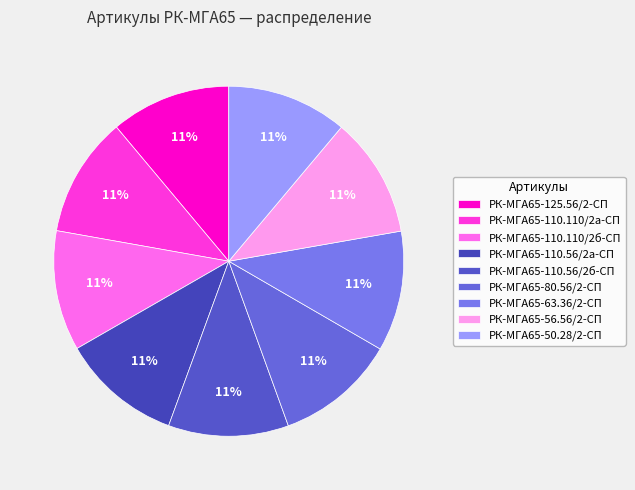

Is РК-МГА65-110.110/2а-СП the majority of the pie?

No